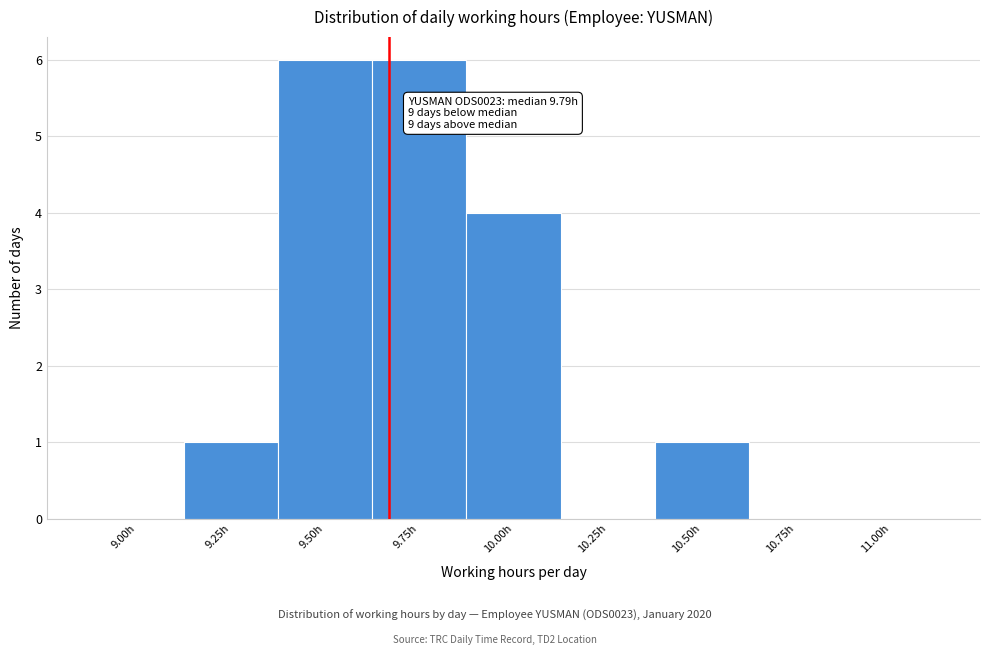

Reading left to right, transcribe all the data shown in this chart.

9.00h=0	9.25h=1	9.50h=6	9.75h=6	10.00h=4	10.25h=0	10.50h=1	10.75h=0	11.00h=0